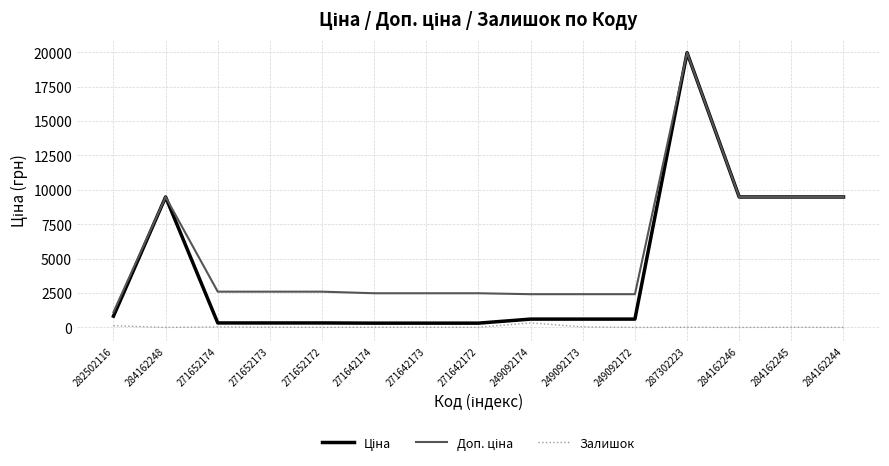

What is the greatest value displayed?

19964.2